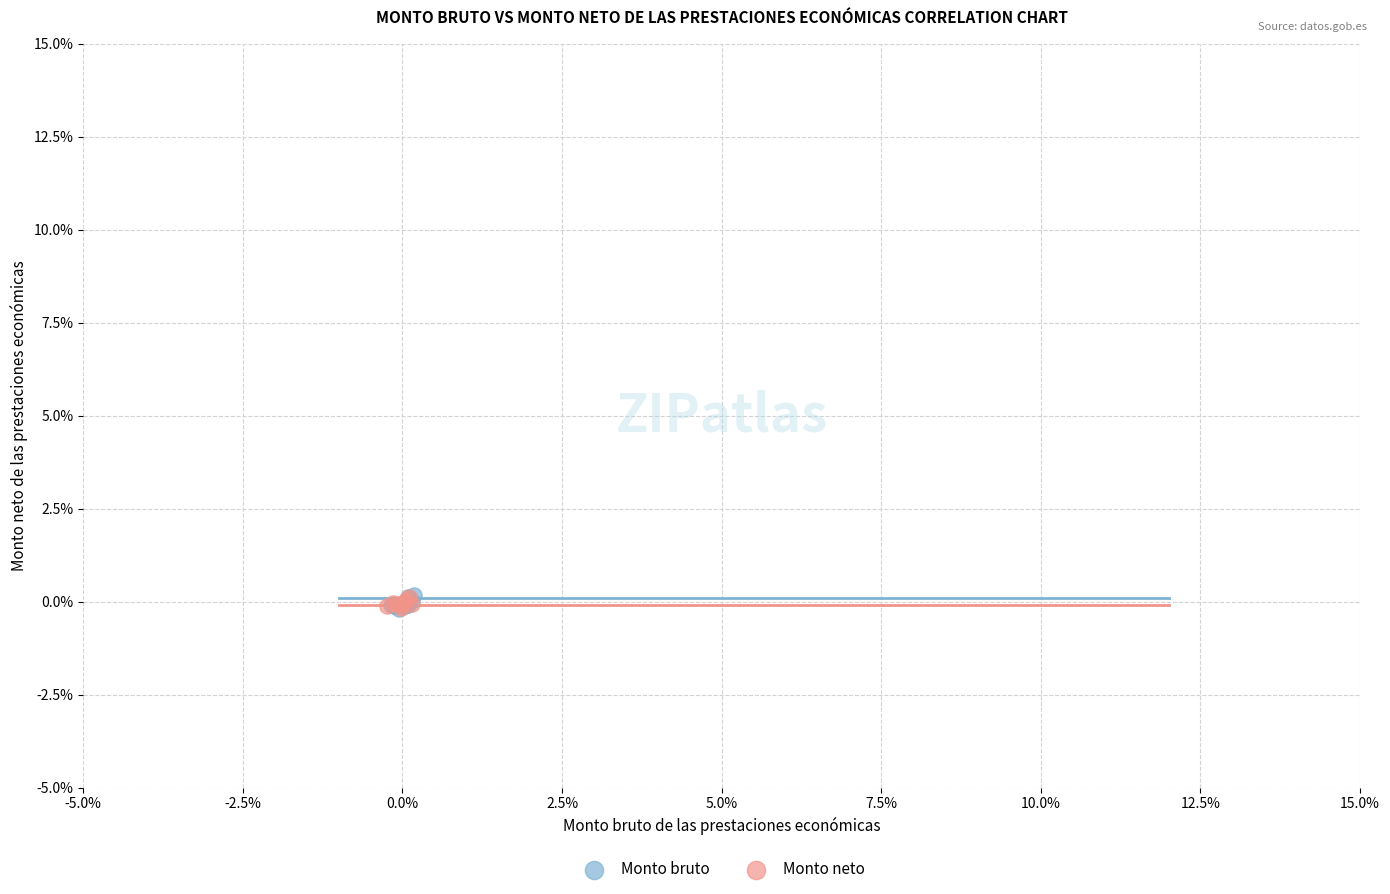

Which series has the widest spread of Y values?

Monto bruto